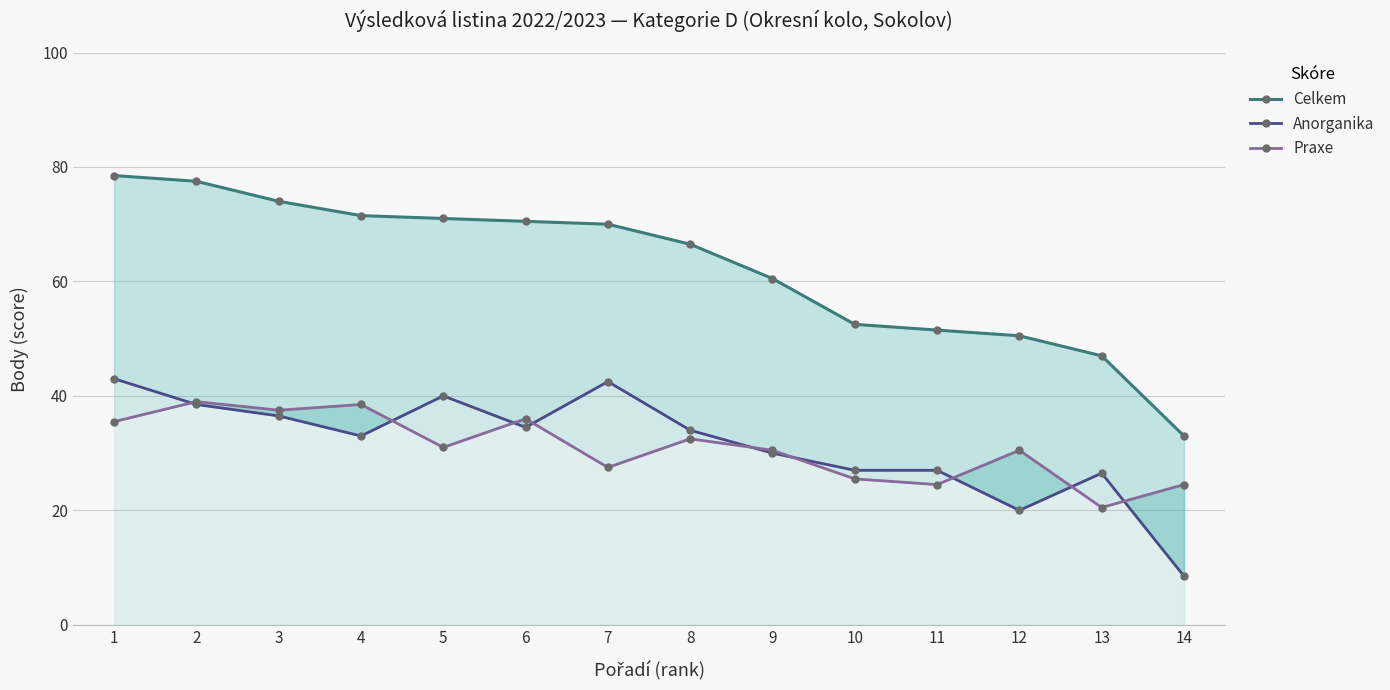

What is the value of the Praxe point at the 11th from the left?

24.5